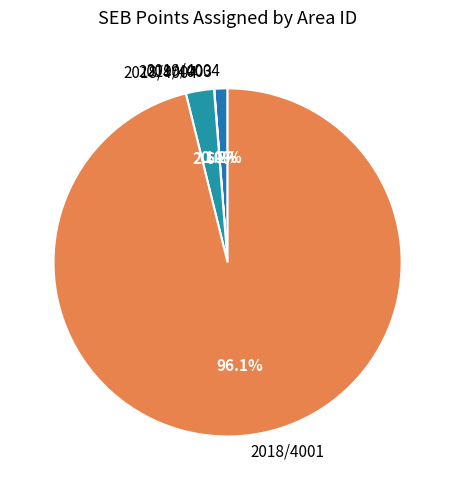

Is the sum of 2018/4001 and 2018/4004 greater than half?

Yes